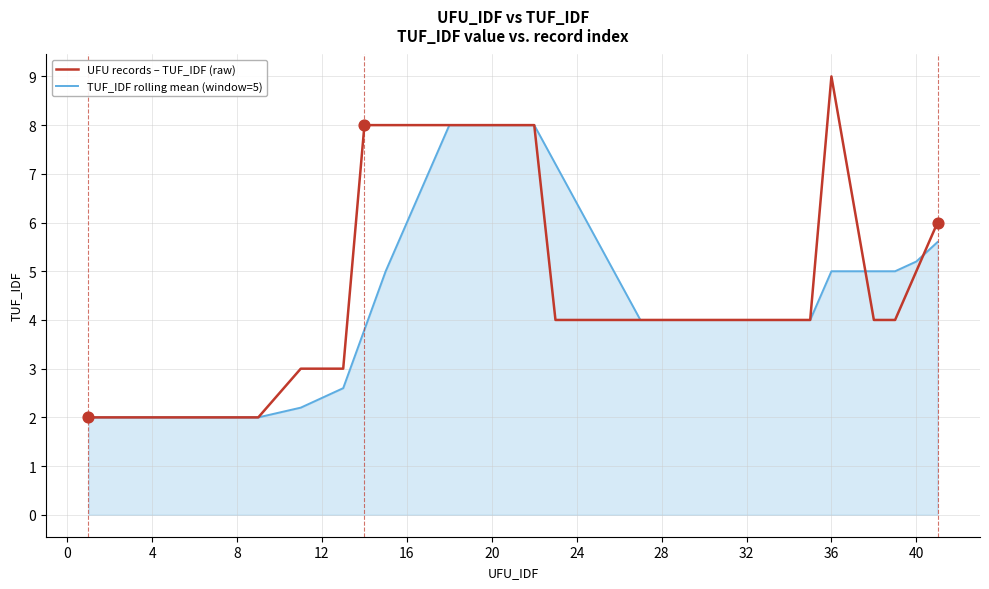

List the series in order of their peak value, lowest first.

TUF_IDF rolling mean (window=5), UFU records – TUF_IDF (raw)